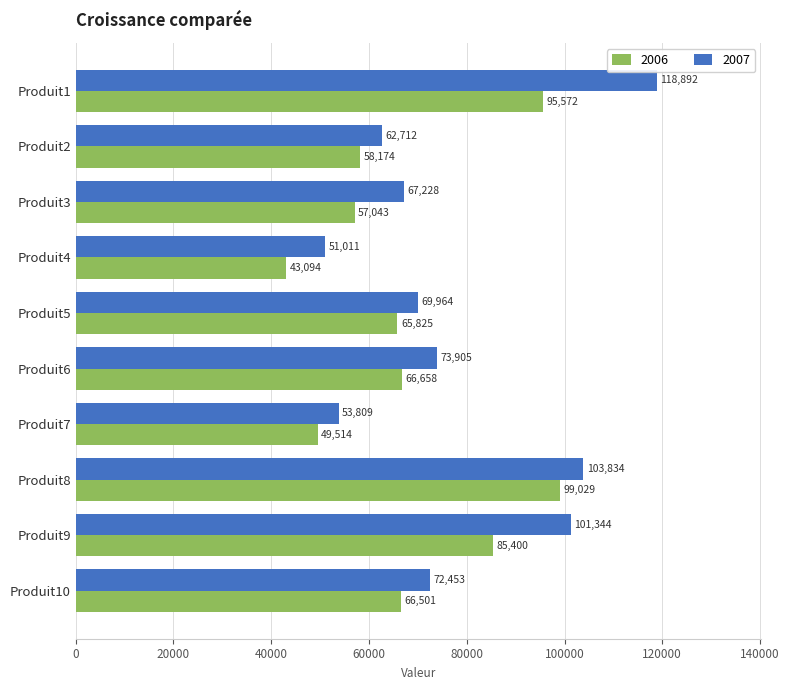

List the series in order of their peak value, highest first.

2007, 2006